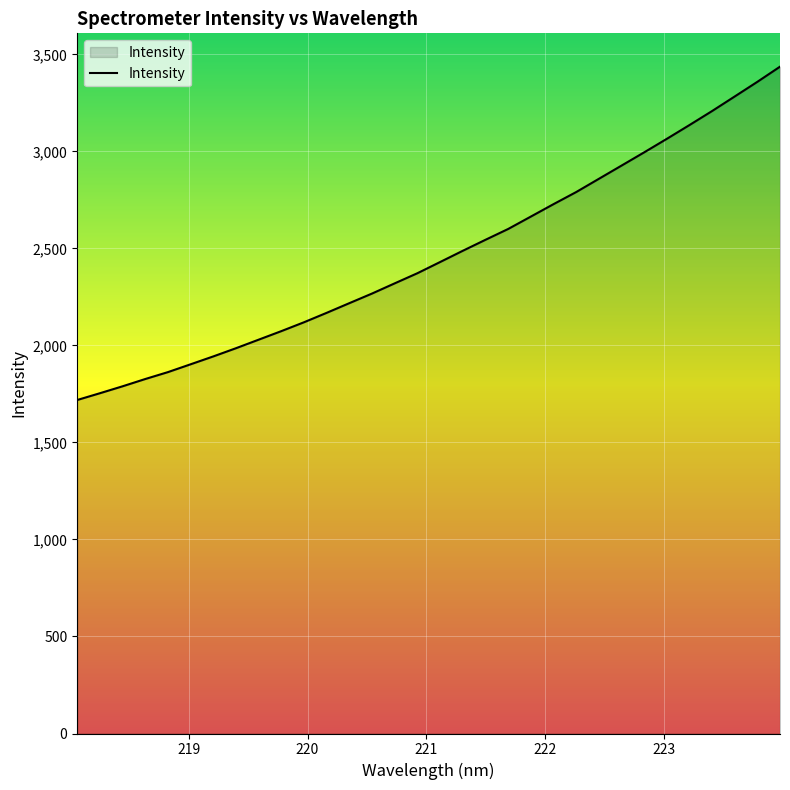

What is the difference between the maximum and minimum values?

1718.0